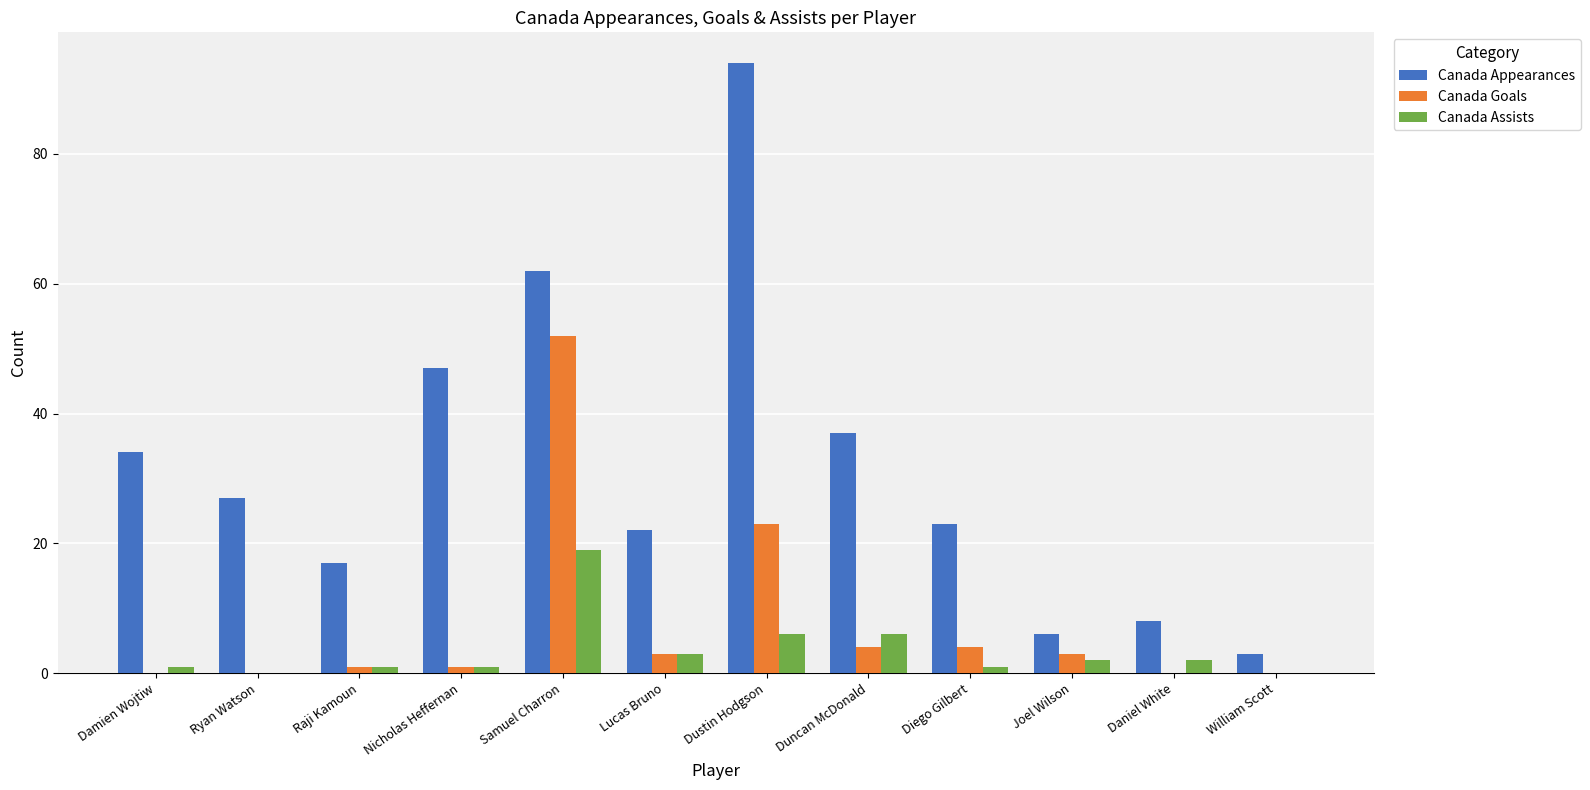

Is it true that Canada Assists equals 0 at William Scott?

True